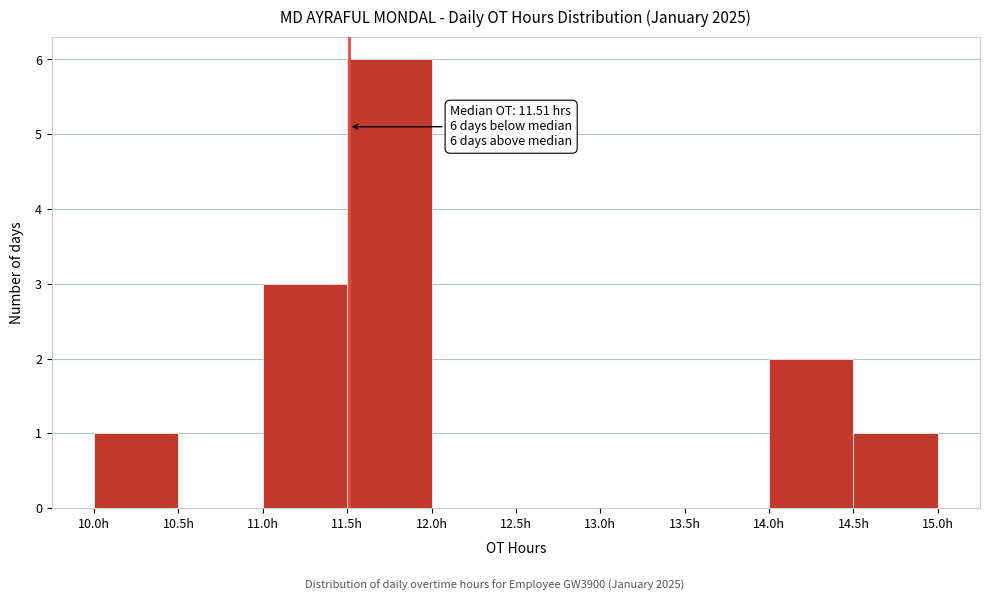

Over which range of the x-axis is the bar tallest?

11.5 to 12.0